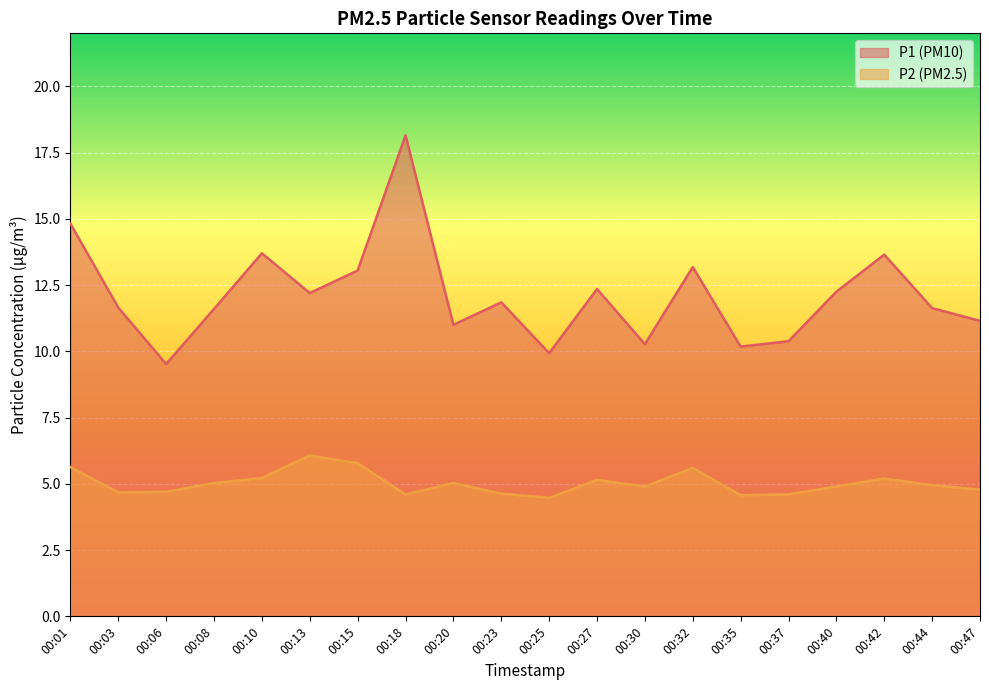

Where does the P1 series first go above 11?

00:01